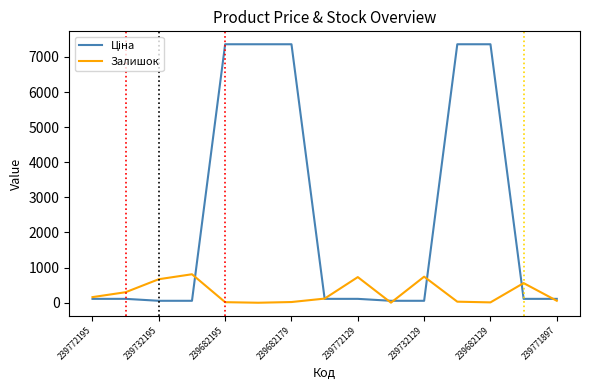

How many lines are shown in the chart?

2